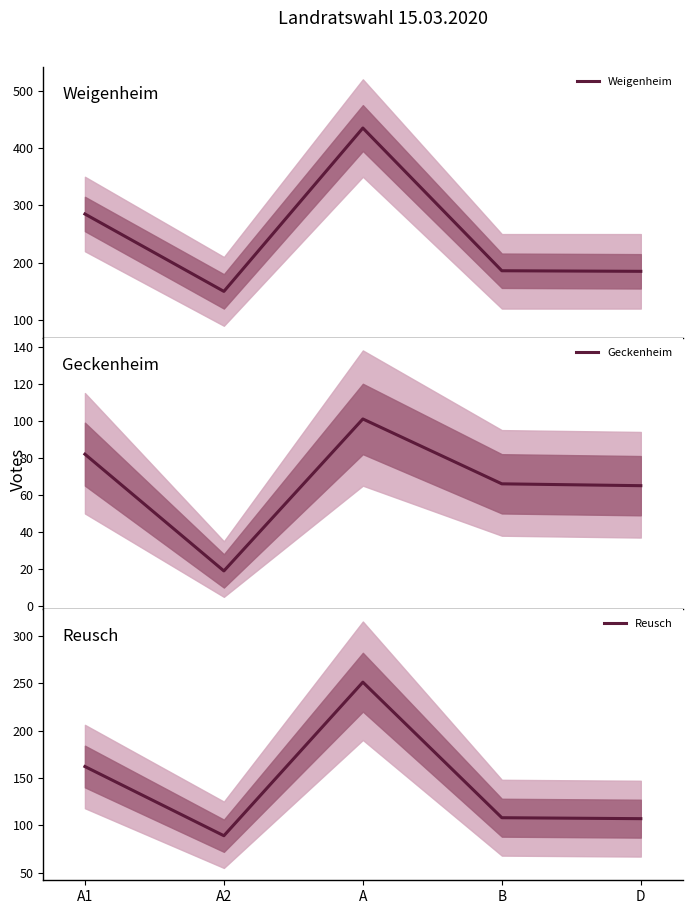

Rank the series by their maximum value, from highest to lowest.

Weigenheim, Reusch, Geckenheim